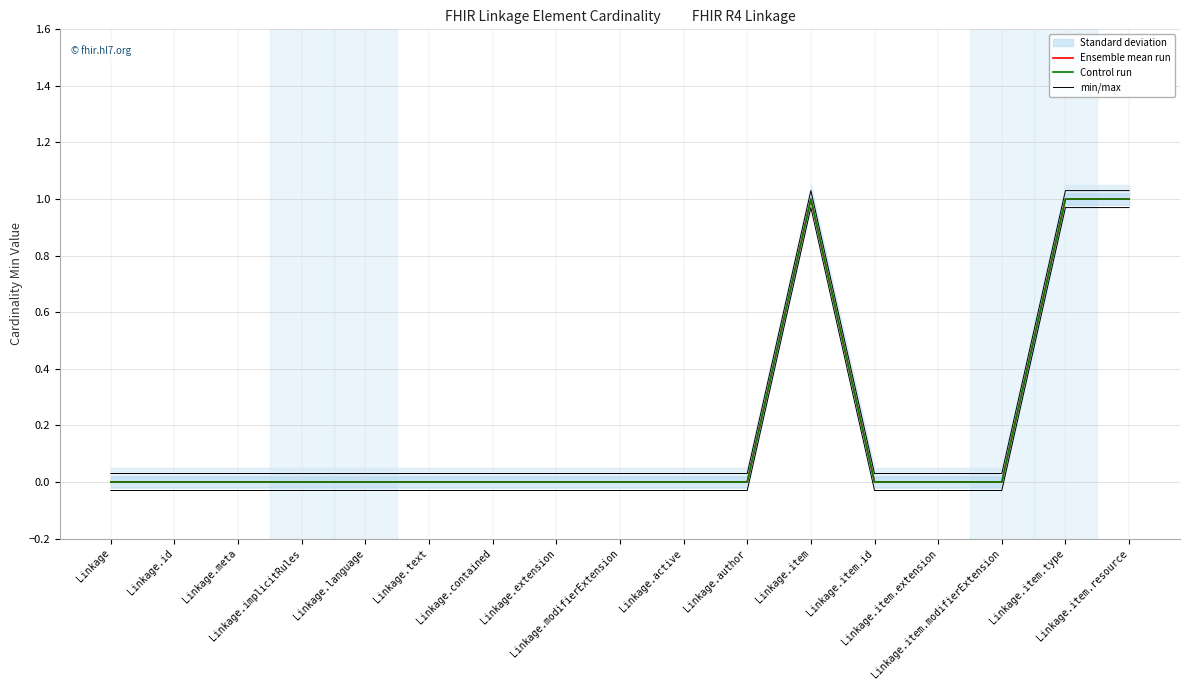

What is the average value of the min/max series?

0.2